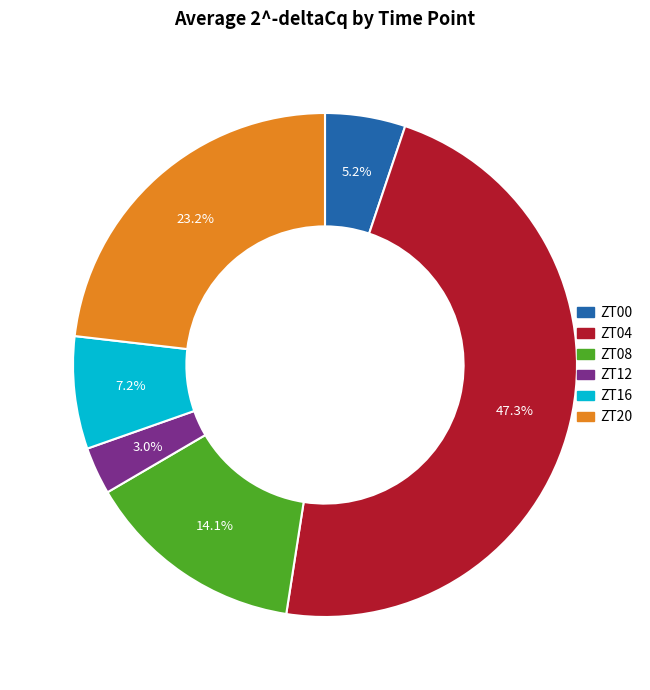

Which slice is the smallest?

ZT12